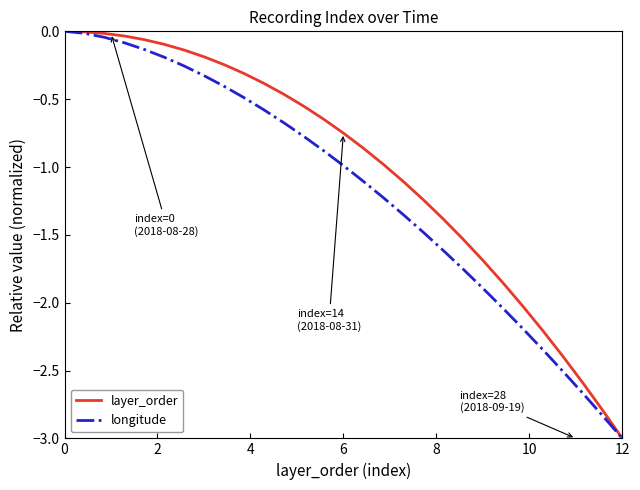

Which series has the largest total across all categories?

layer_order